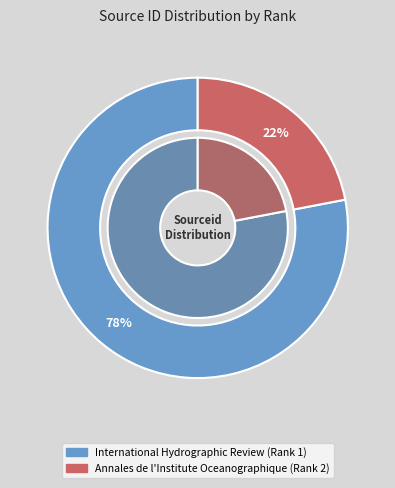

Which category has the smallest portion of the pie?

Annales de l'Institute Oceanographique (Rank 2)